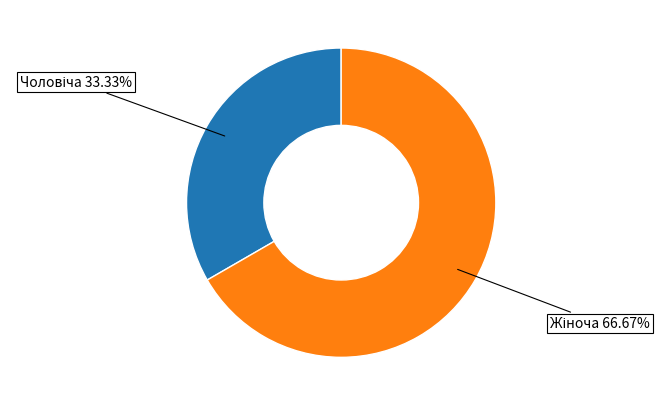

How many slices are in this pie chart?

2